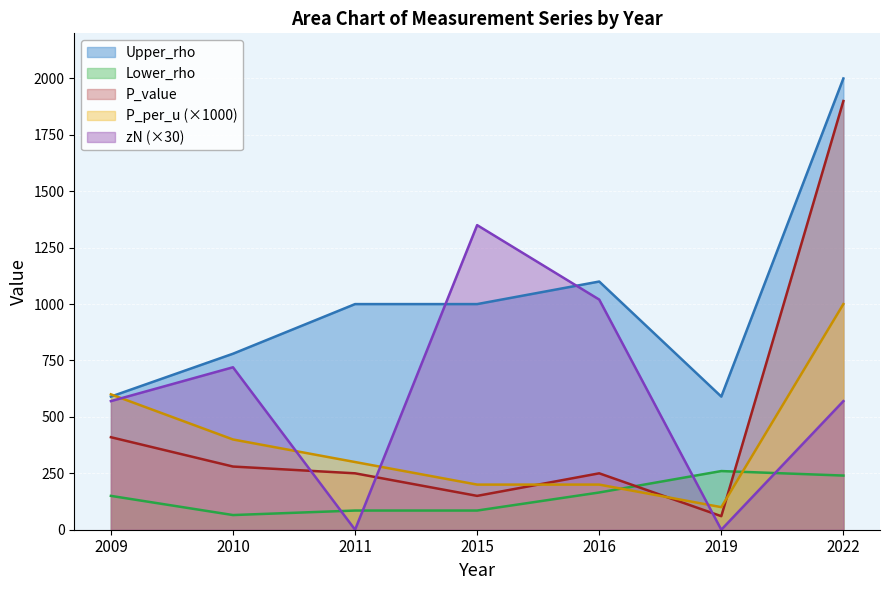

At which category does P_value reach its first local valley?

2015